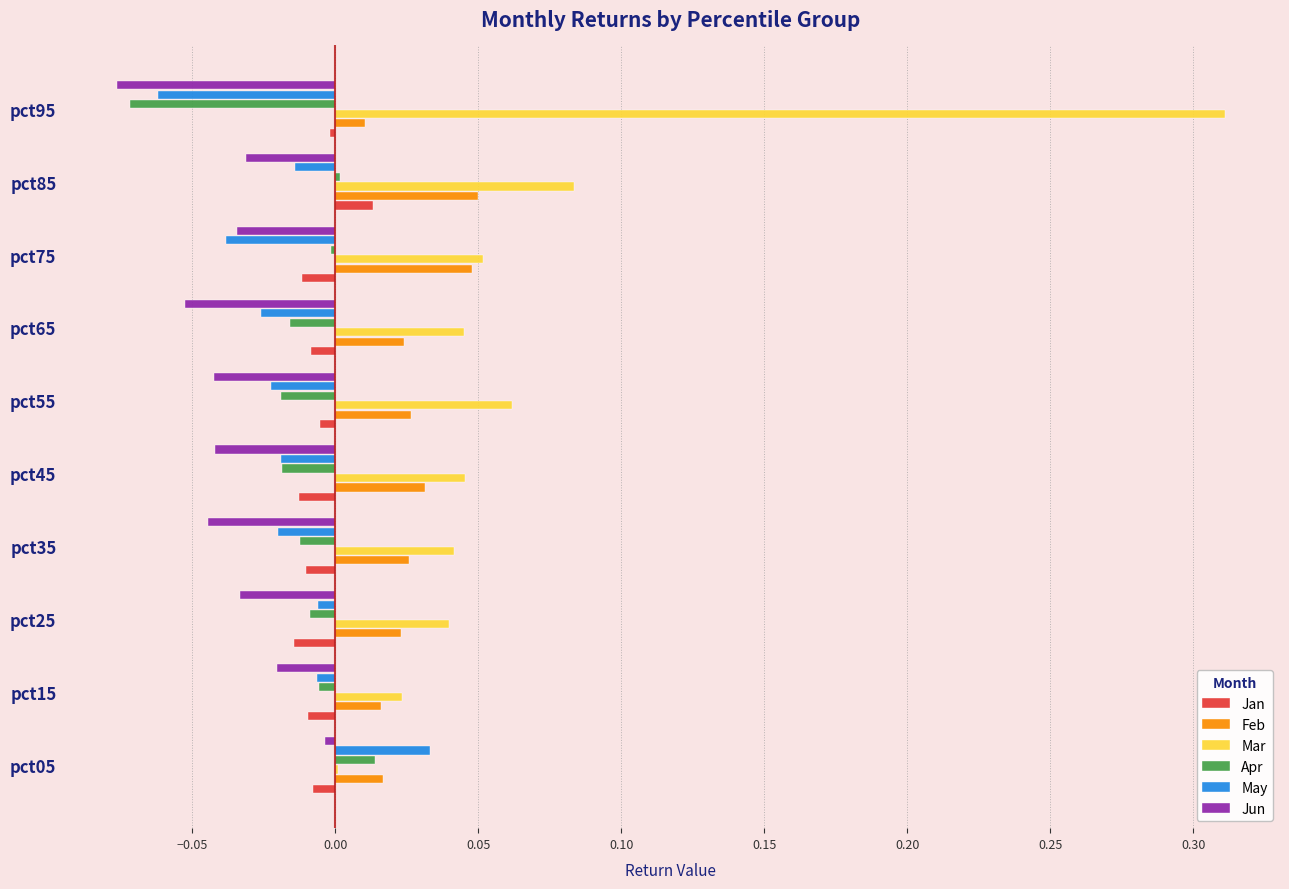

At which category does the chart reach its peak across all series?

pct95